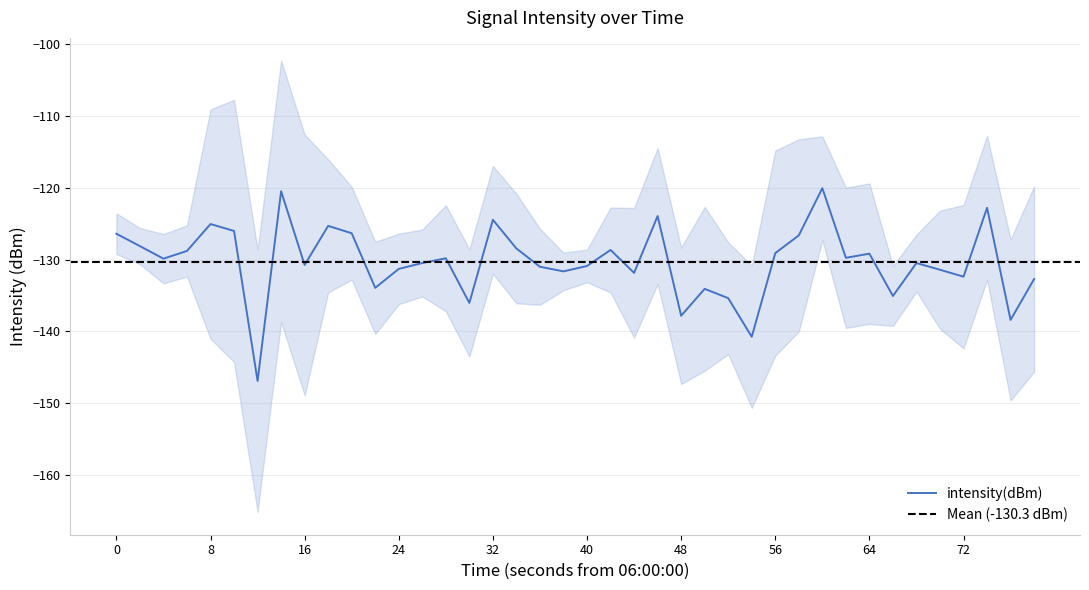

Is it true that intensity(dBm) equals -38.1 at 8?

False